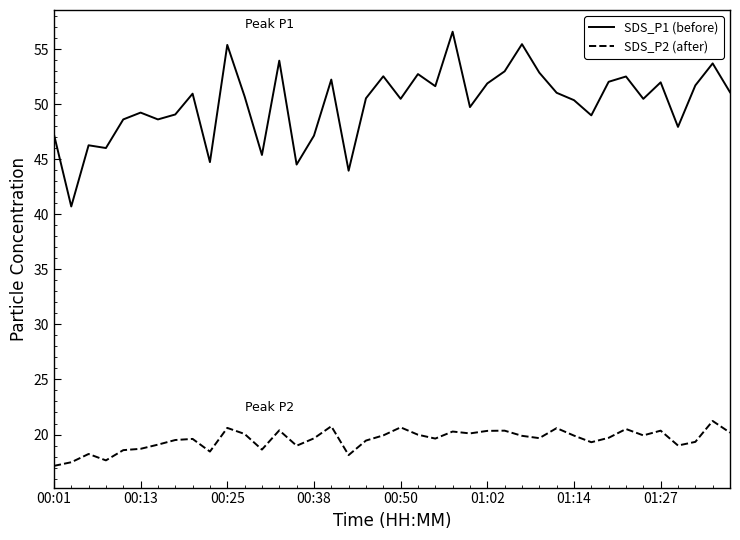

True or false: SDS_P2 (after) and SDS_P1 (before) intersect in this chart.

False